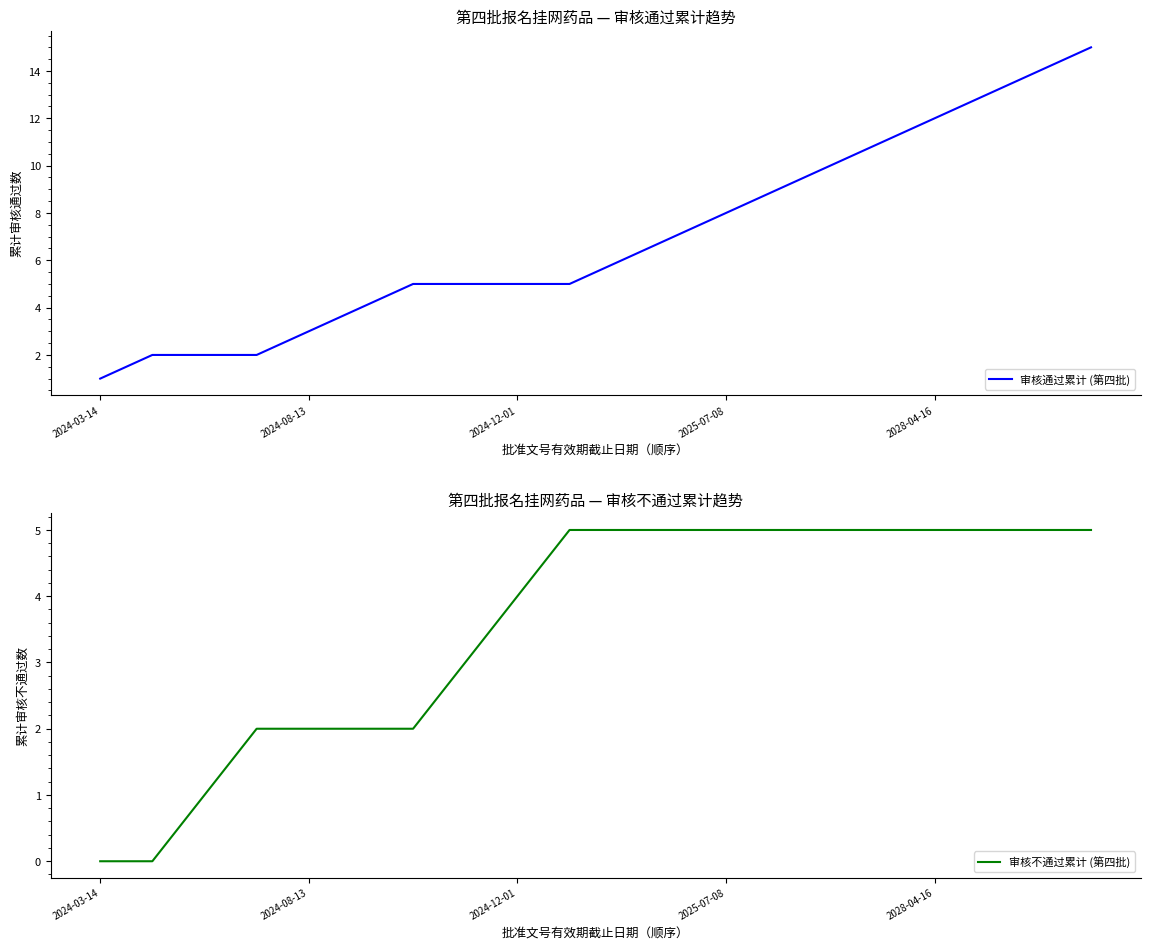

What is the sum of all 审核不通过累计 (第四批) values?

71